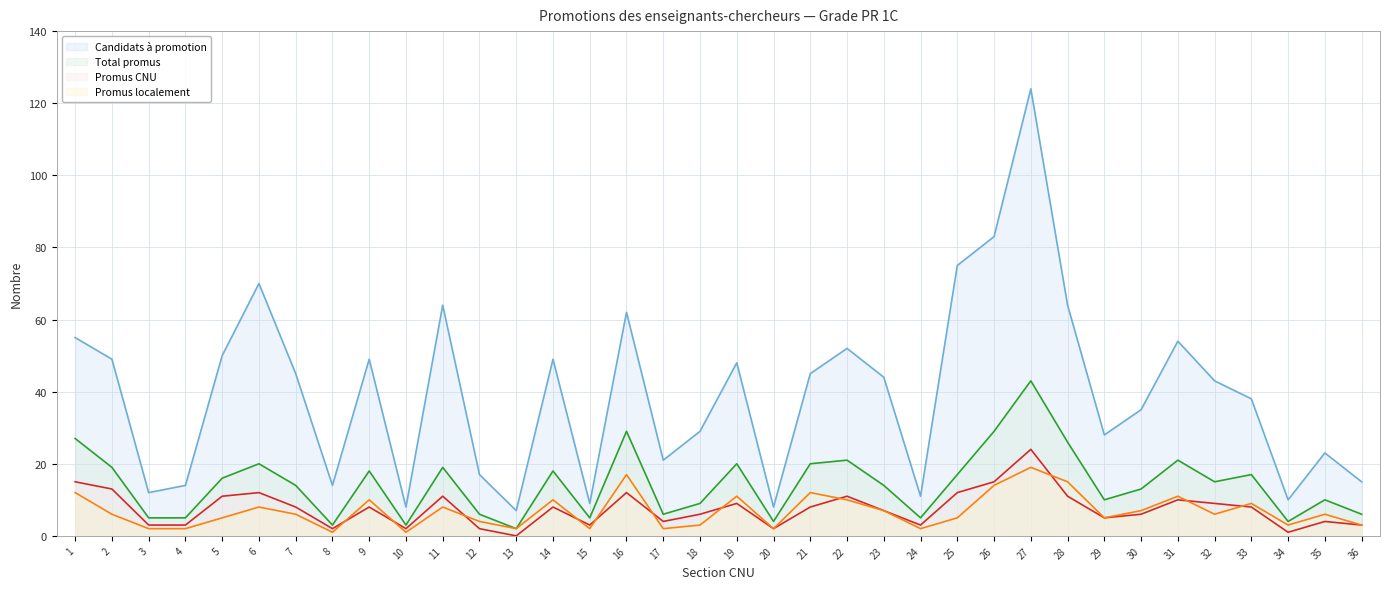

True or false: Total promus and Promus localement intersect in this chart.

False